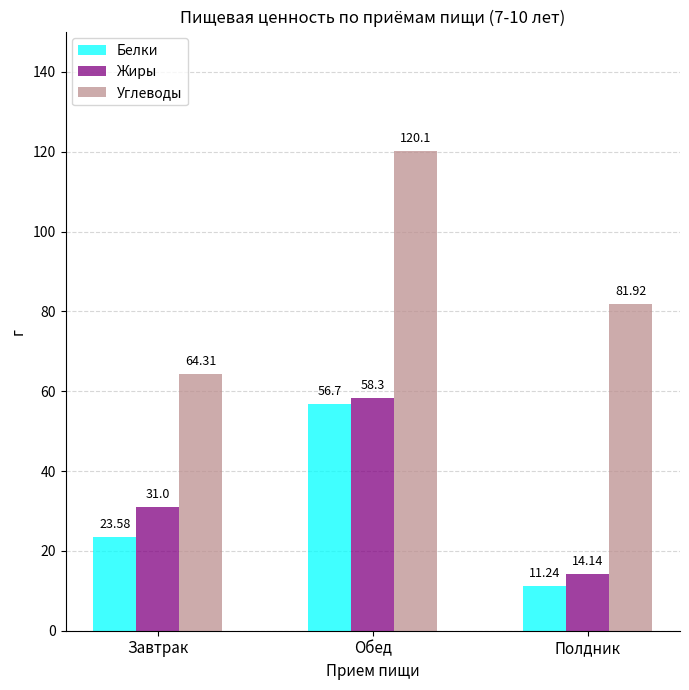

Which series has the largest range (max minus min)?

Углеводы